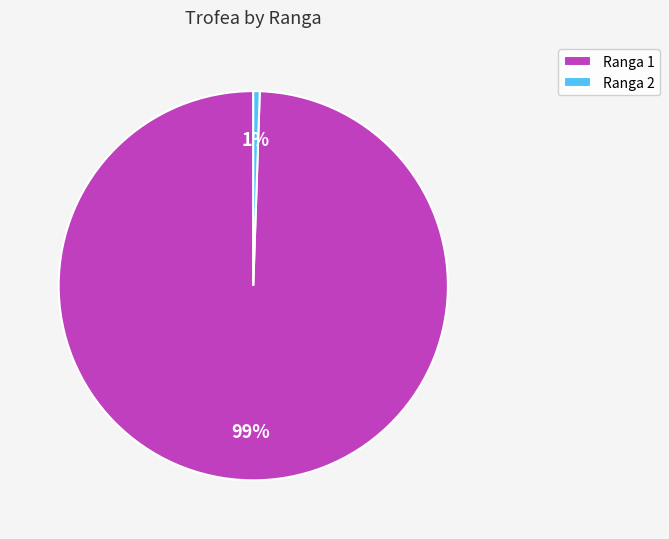

Is there a majority slice in this chart?

Yes